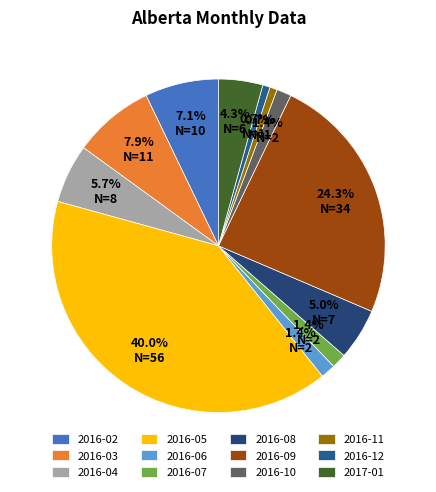

To the nearest percent, what percentage of the pie is 2017-01?

4%